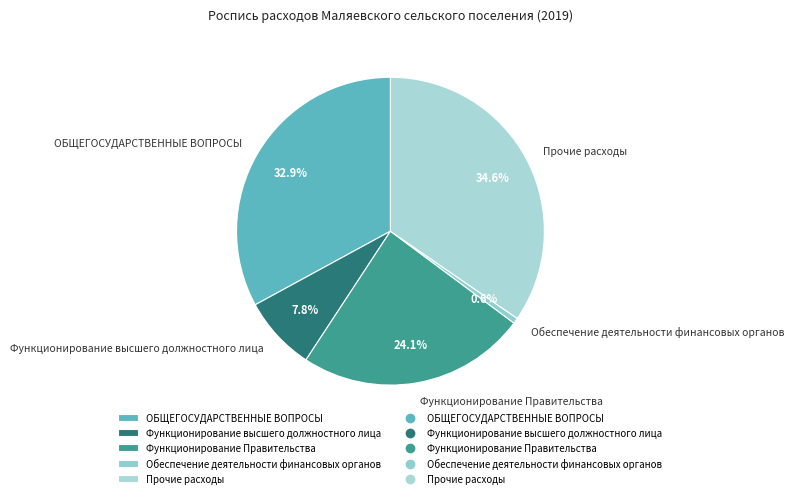

To the nearest percent, what is the combined percentage of Функционирование высшего должностного лица and Прочие расходы?

42%